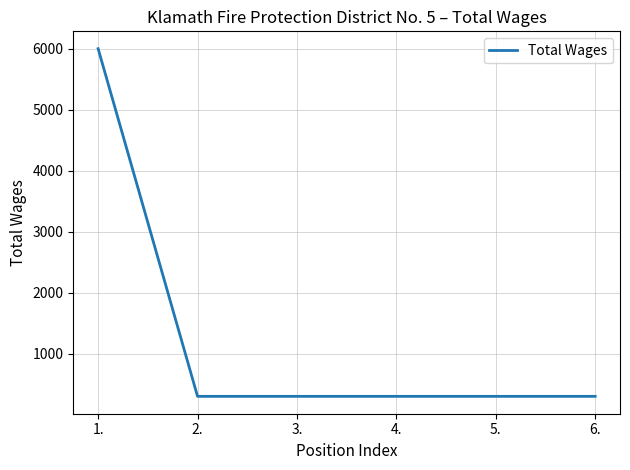

How many distinct data groups are displayed?

1